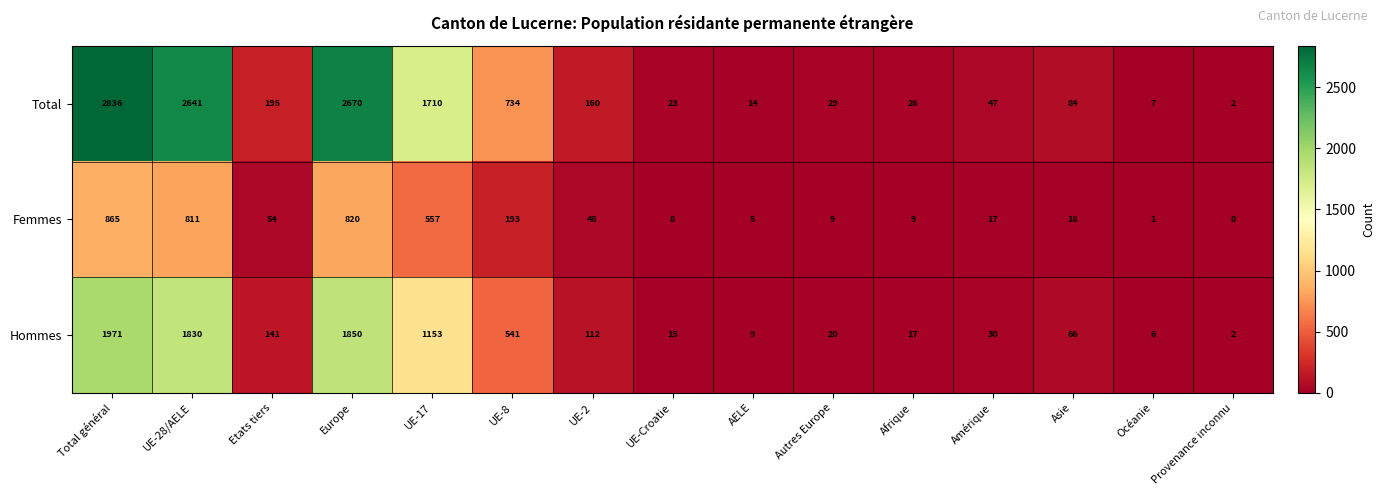

At which category is the sum across all series the highest?

Total général